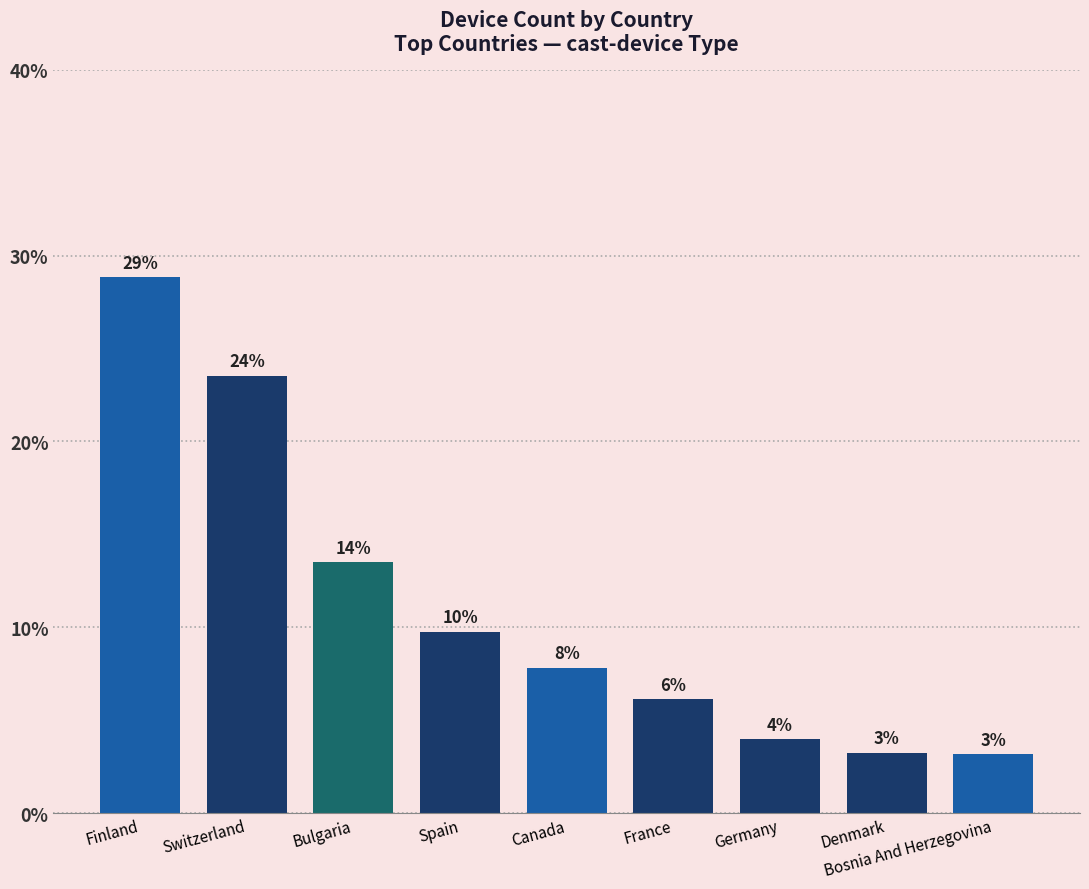

Which has a higher value, Canada or Germany?

Canada